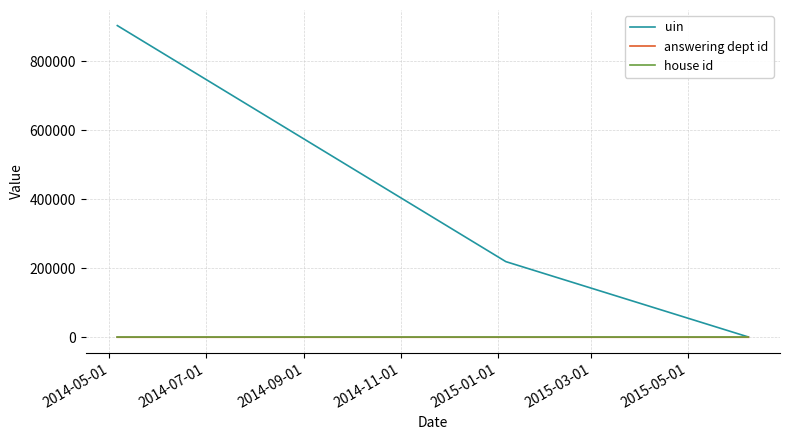

What are all the series names shown in the legend?

uin, answering dept id, house id